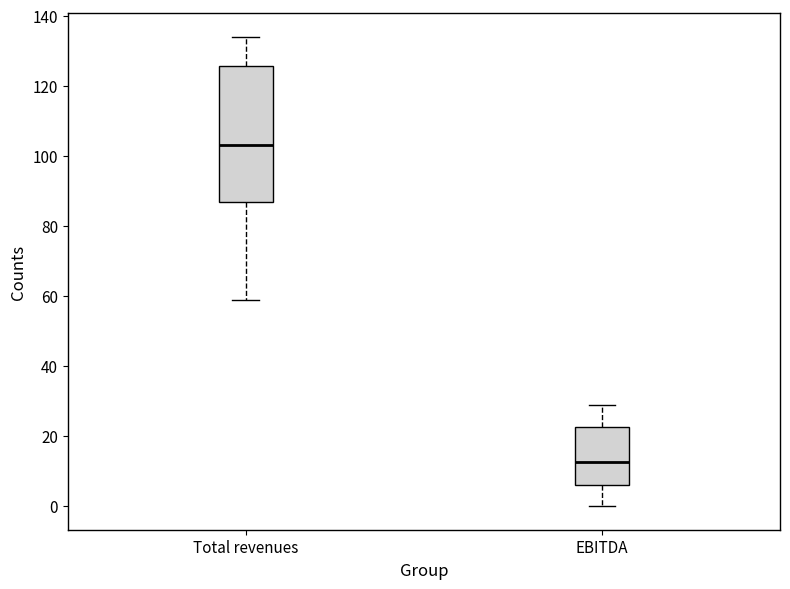

Where does the lower whisker of the box for Total revenues end on the y-axis? The values are not printed on the chart, so give them approximately, as read against the axis.

60